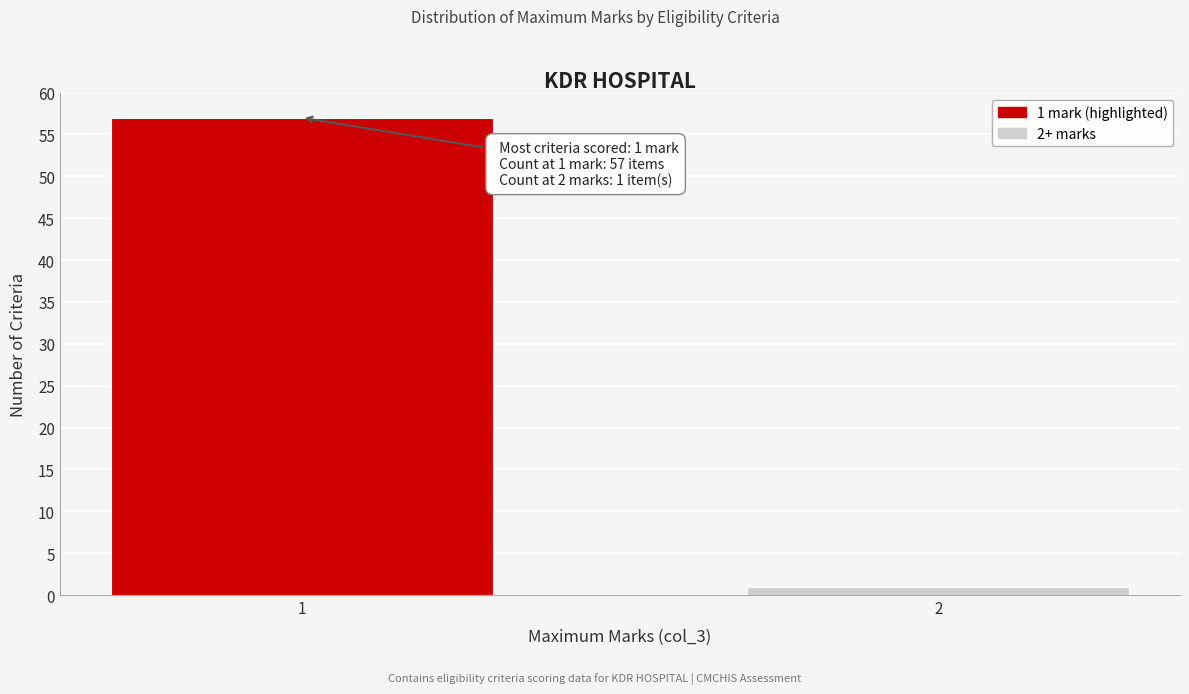

Reading left to right, transcribe all the data shown in this chart.

1=57	2=1